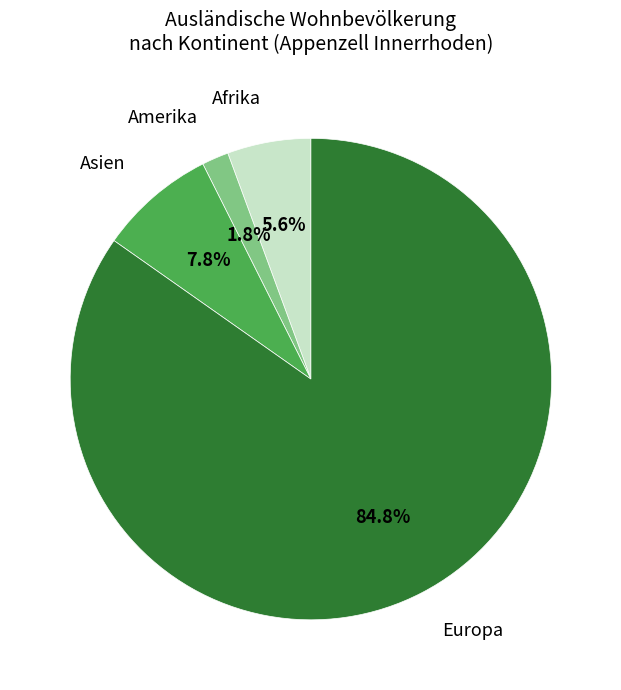

Is there a majority slice in this chart?

Yes